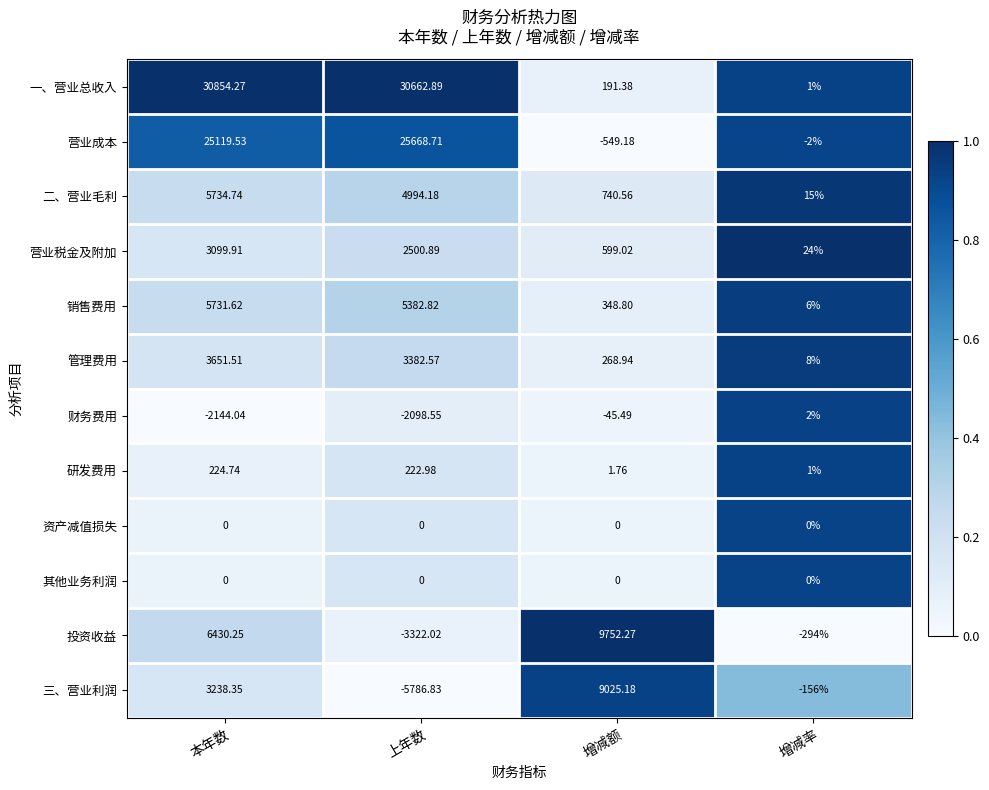

Which series has the largest total across all categories?

一、营业总收入